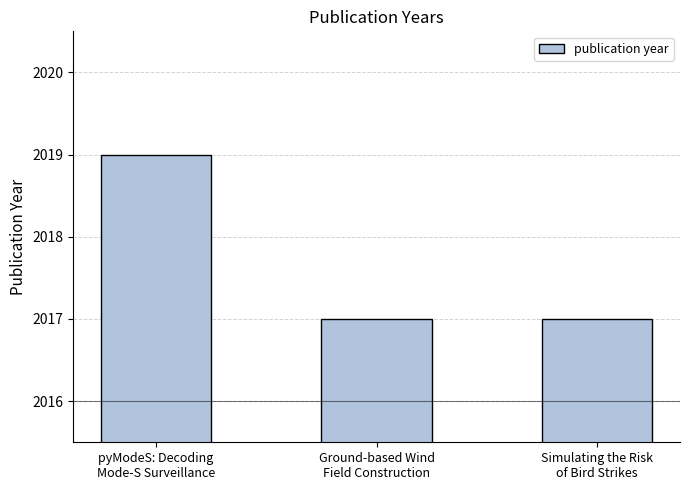

What is the difference between the maximum and second lowest values?

2